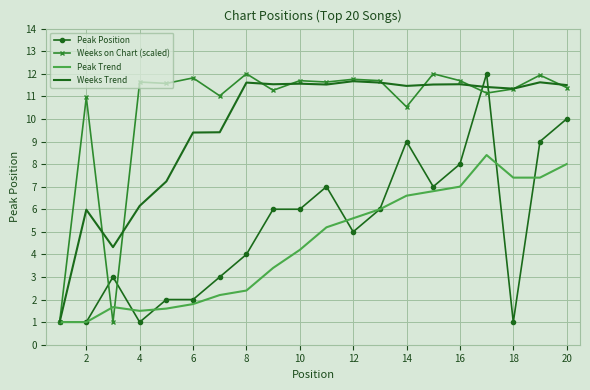

What is the maximum value shown in the chart?

12.0